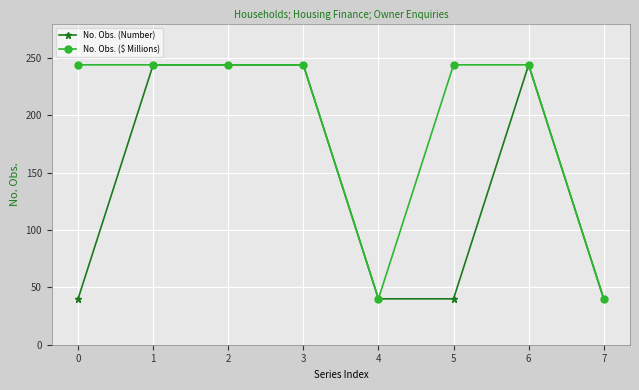

How many data points does each series have?

8